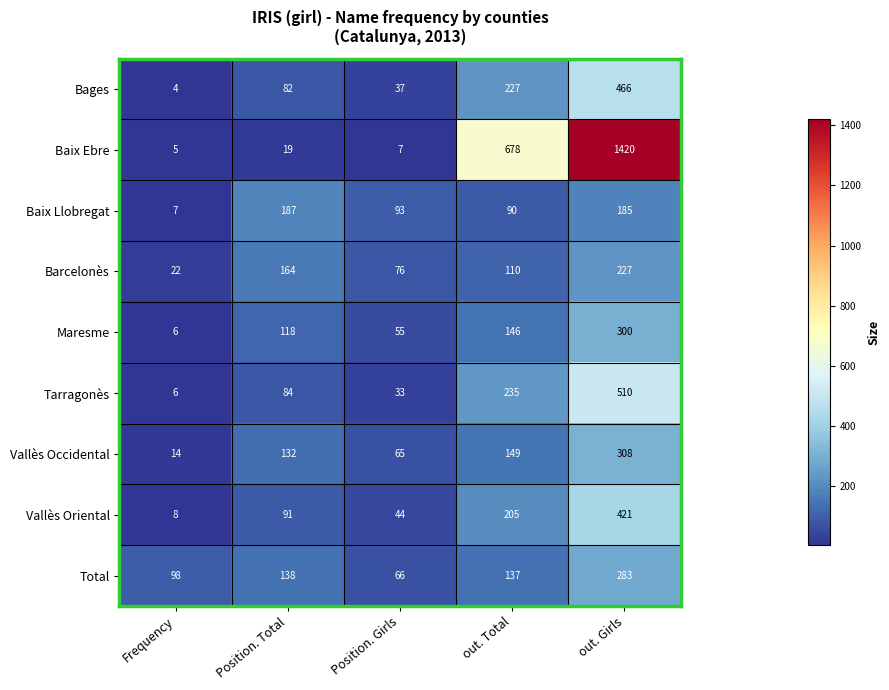

What is the total value across all series at out. Girls?

4120